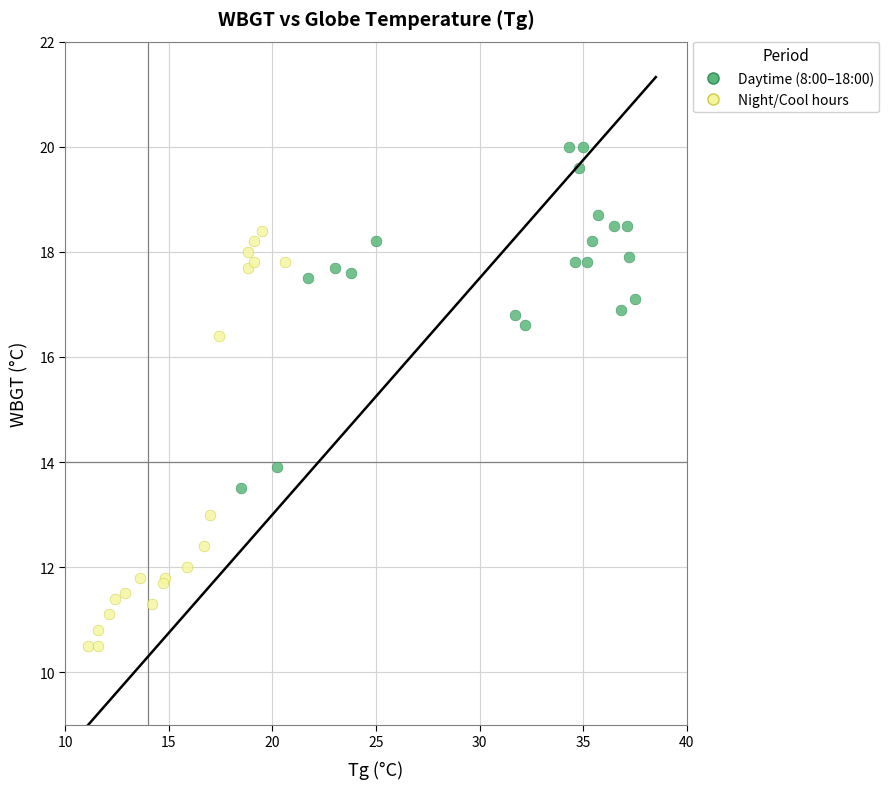

Which series reaches the minimum Y coordinate?

Night/Cool hours